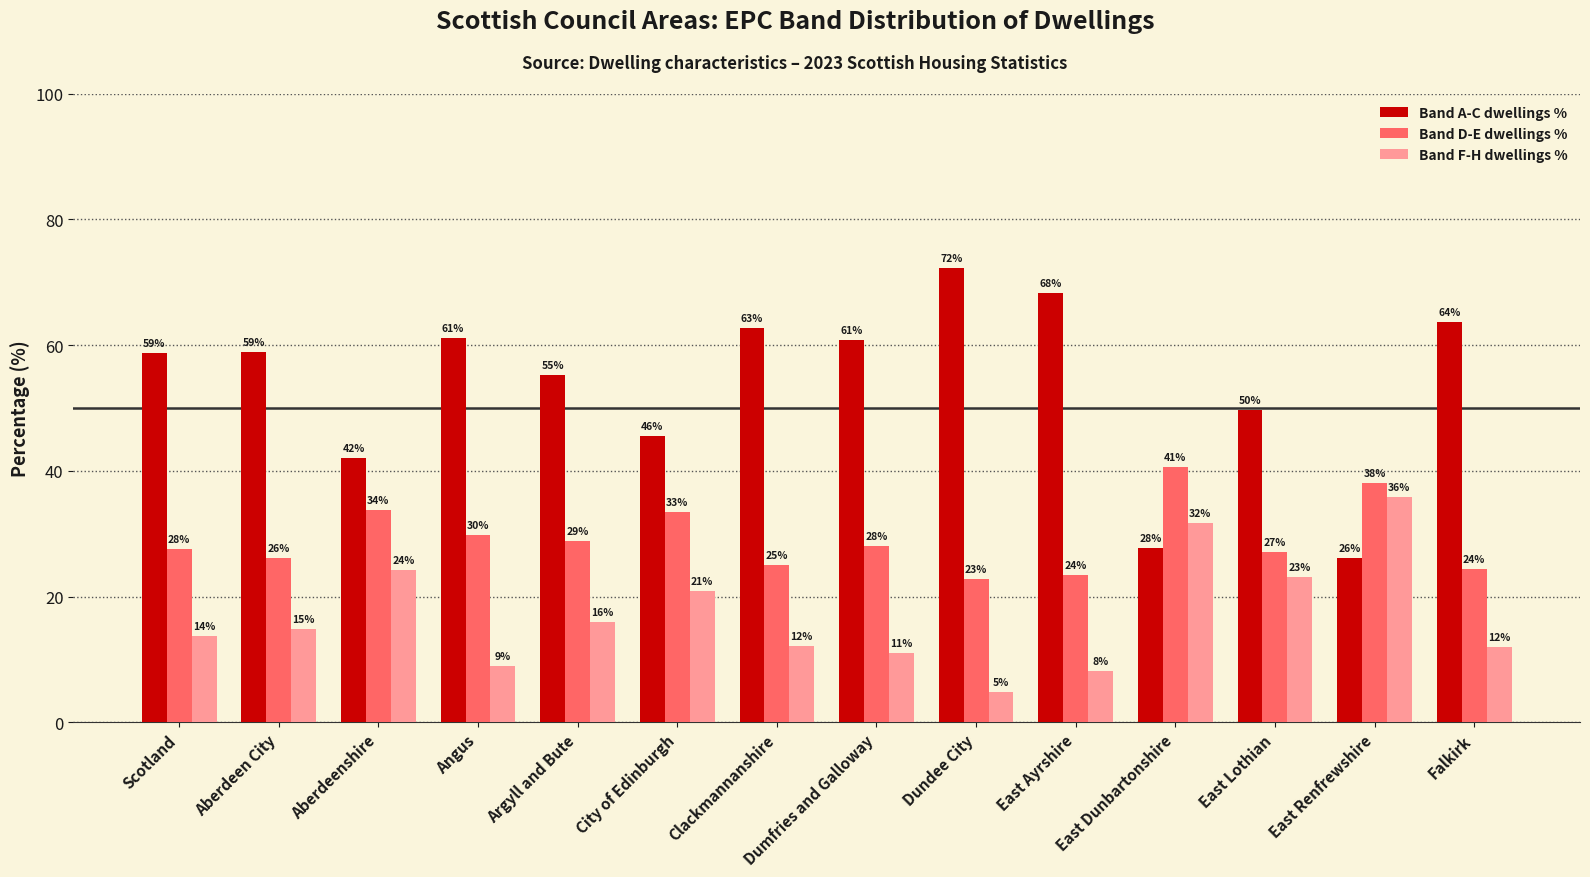

What is the difference between the second highest and second lowest values in the Band F-H dwellings % series?

23.5